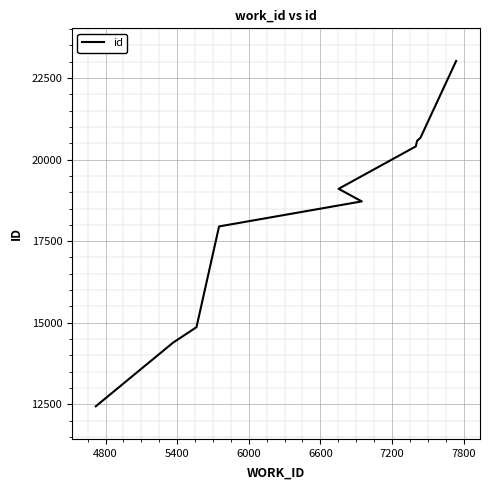

How many values are below 19103?

5